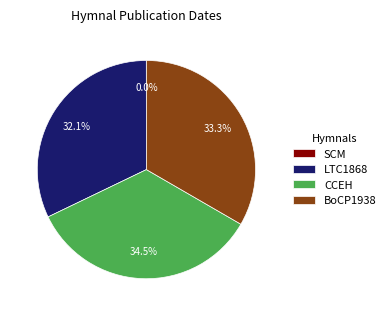

Approximately how many times larger is the value at CCEH compared to BoCP1938?

1.0